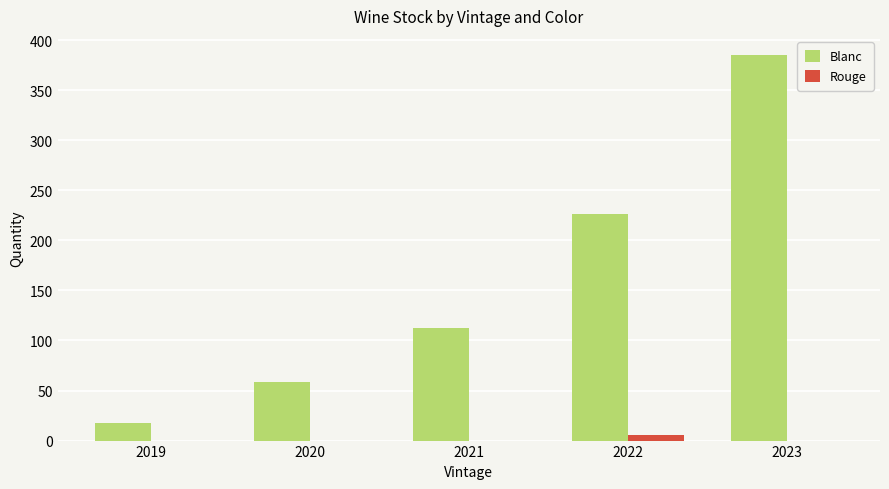

What is the highest value of the Blanc series?

385